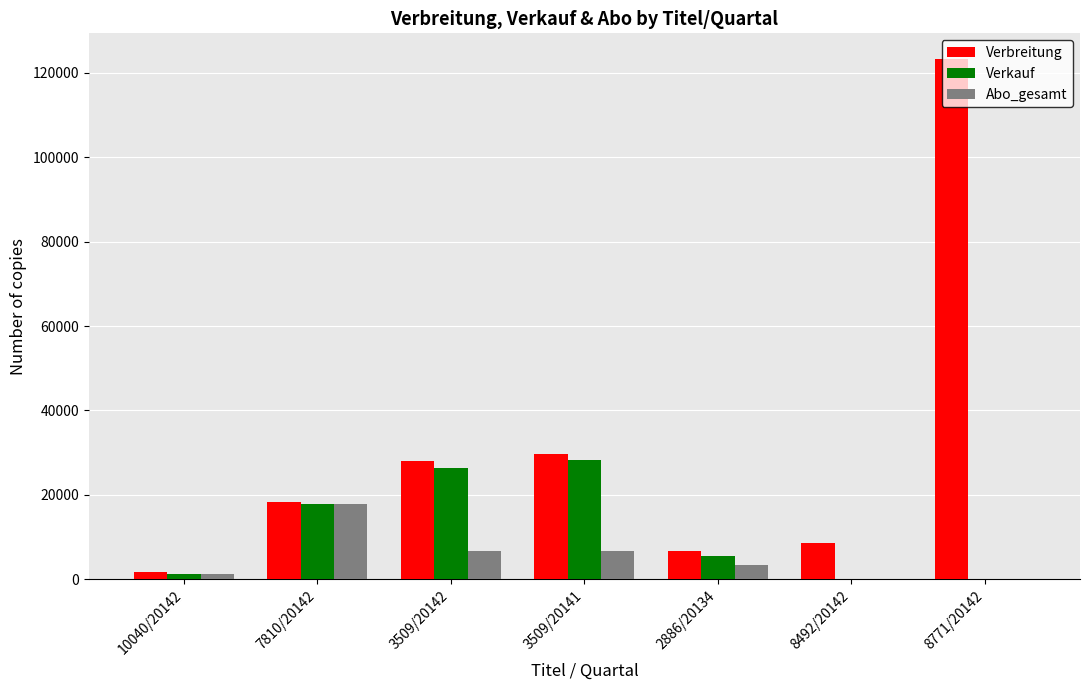

What is the total value across all series at 3509/20141?

64678